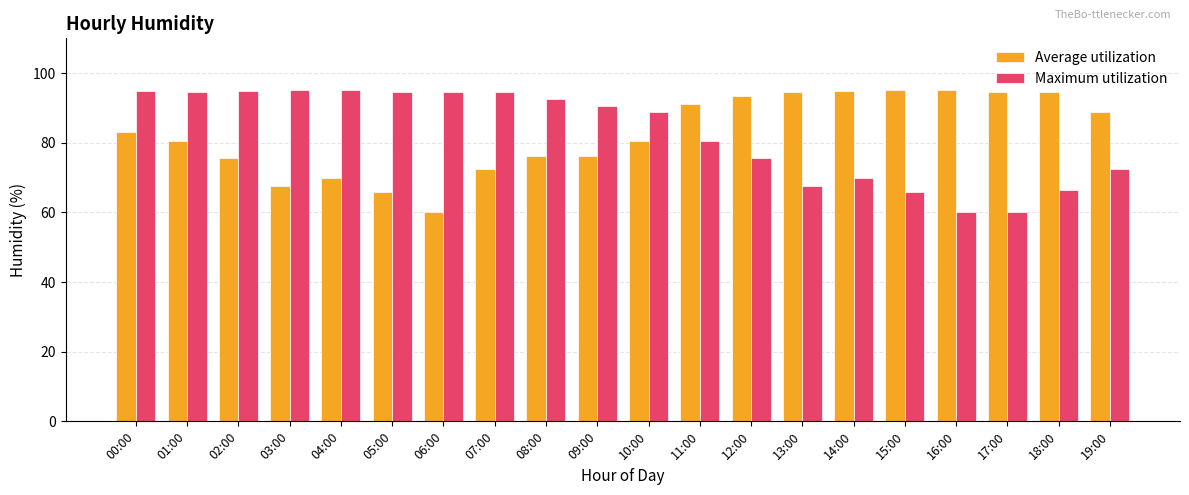

How many categories are shown in the chart?

20